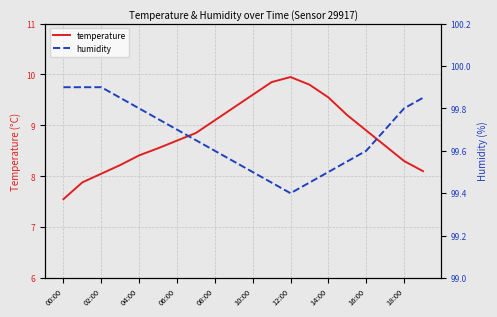

Does the chart display data point markers on the line(s)?

No